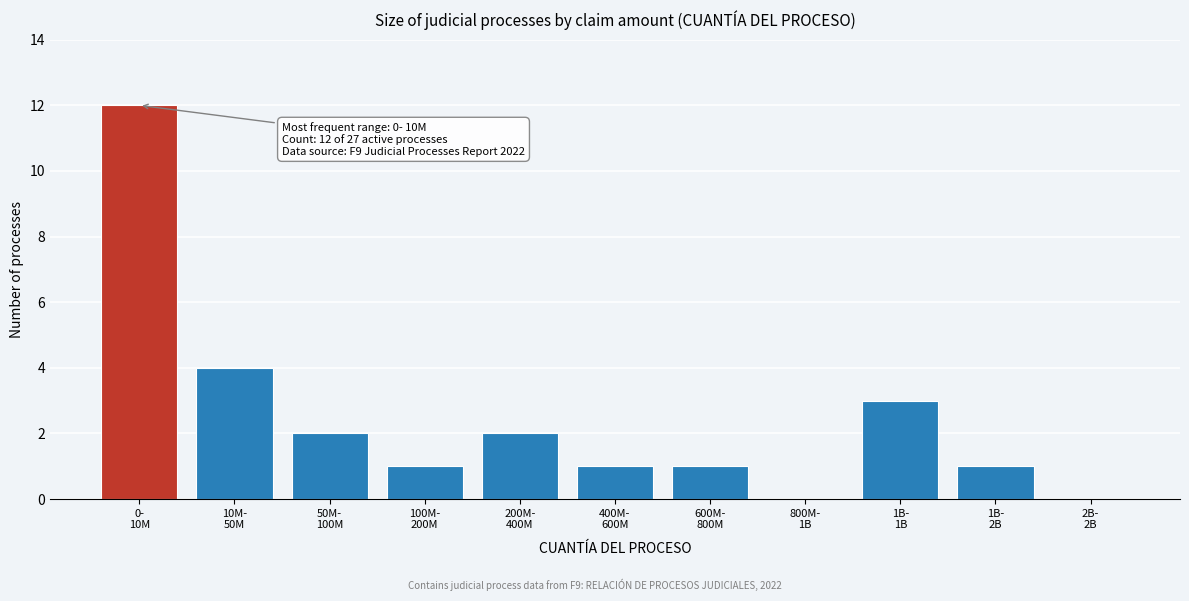

What is the maximum value shown in the chart?

12